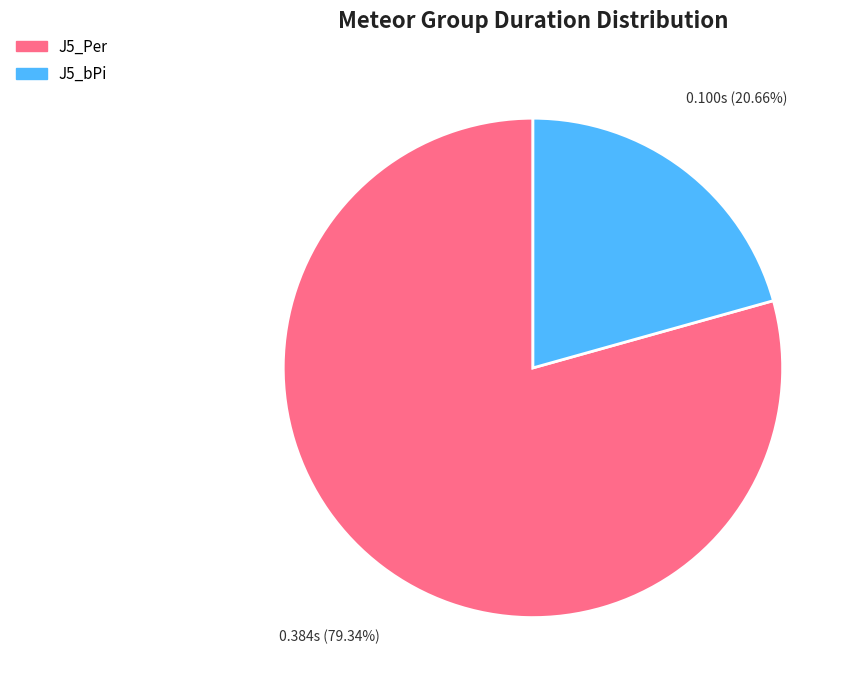

Between J5_bPi and J5_Per, which is larger?

J5_Per